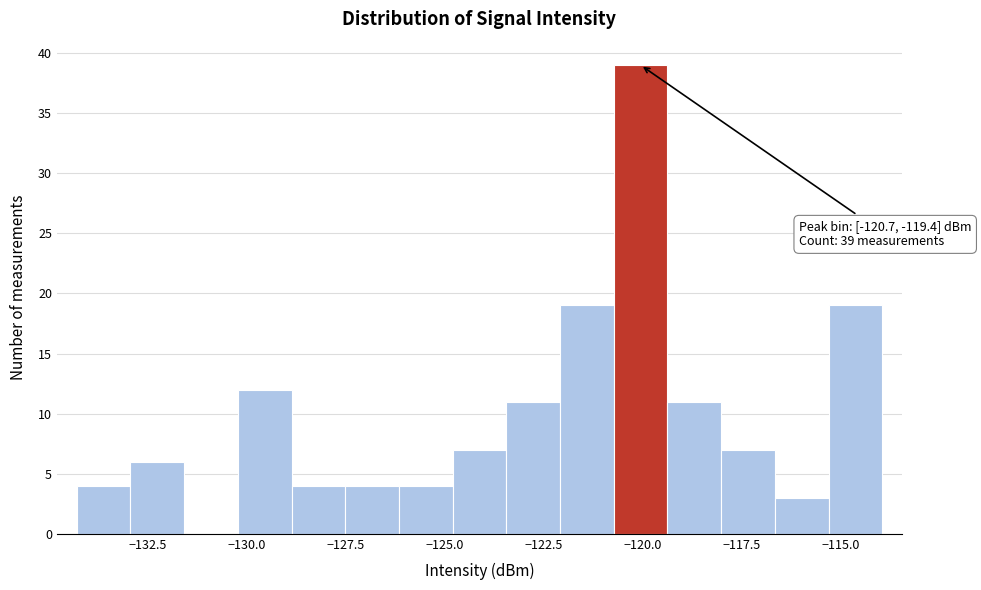

Around what value on the x-axis is the tallest bar? Give the approximate position of its centre, as read against the axis.

-120.0